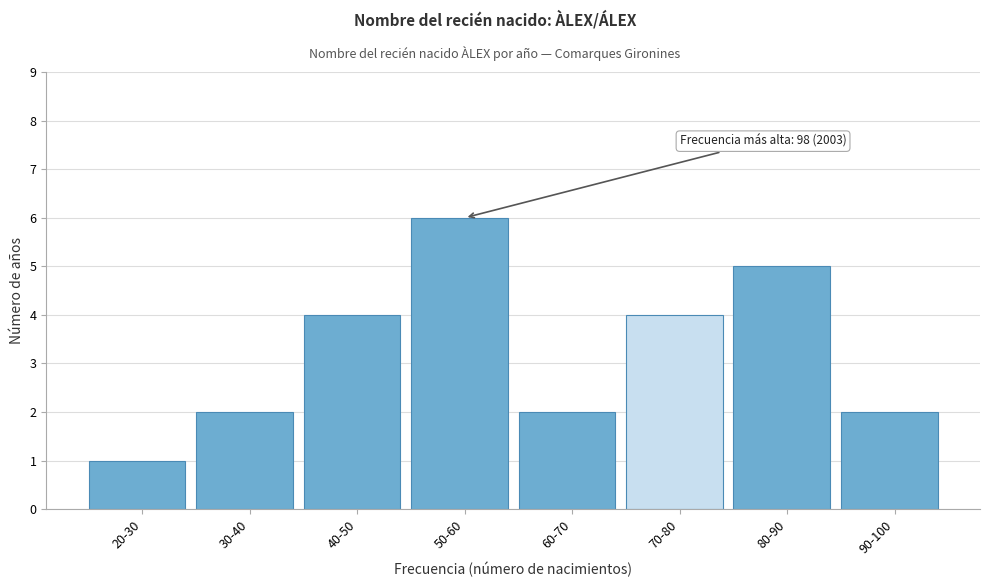

Reading left to right, extract all data points from this chart.

1	2	4	6	2	4	5	2